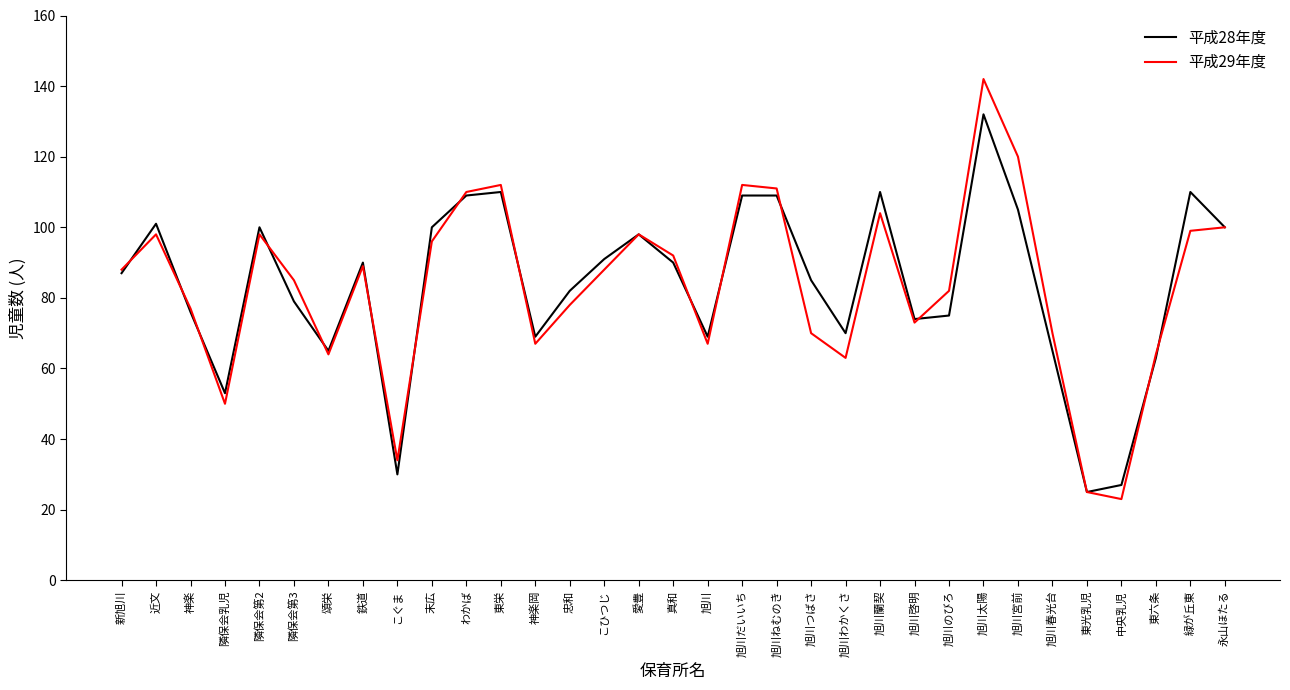

Which label corresponds to the smallest value in the chart?

中央乳児